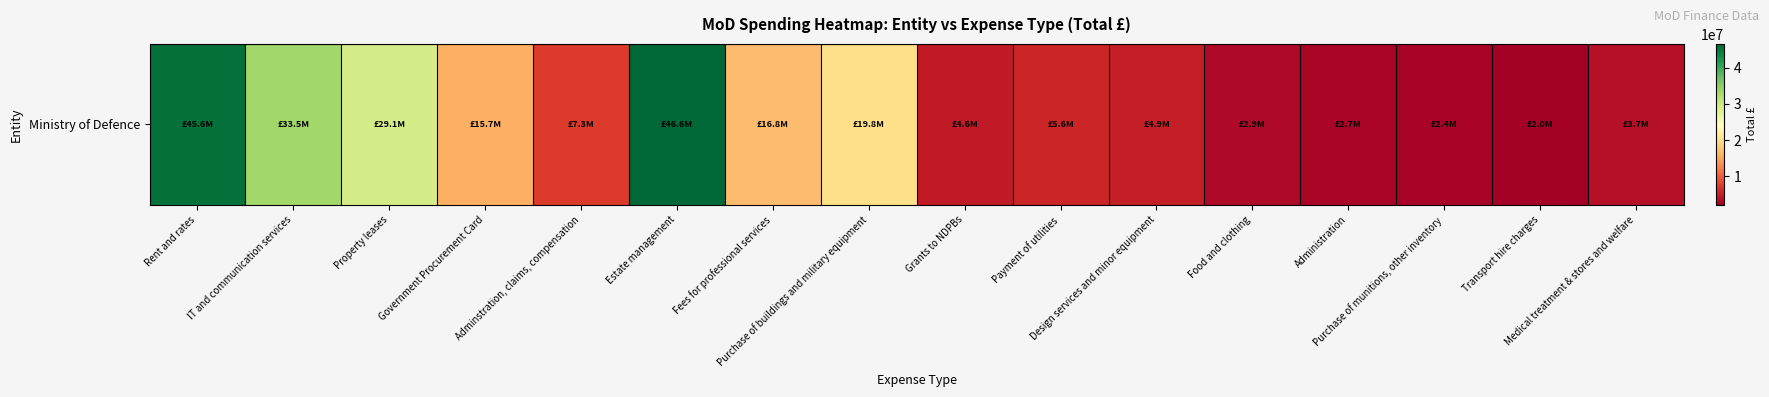

What is the difference between the second highest and minimum values?

43595220.5